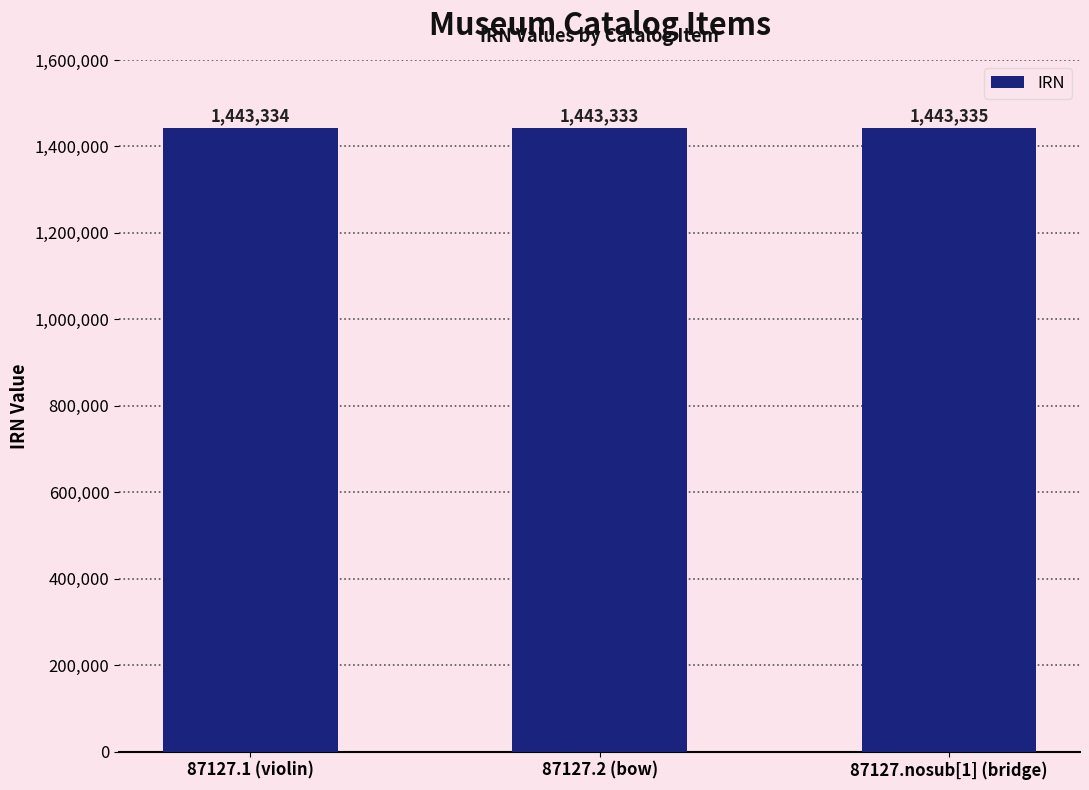

What is the greatest value displayed?

1443335